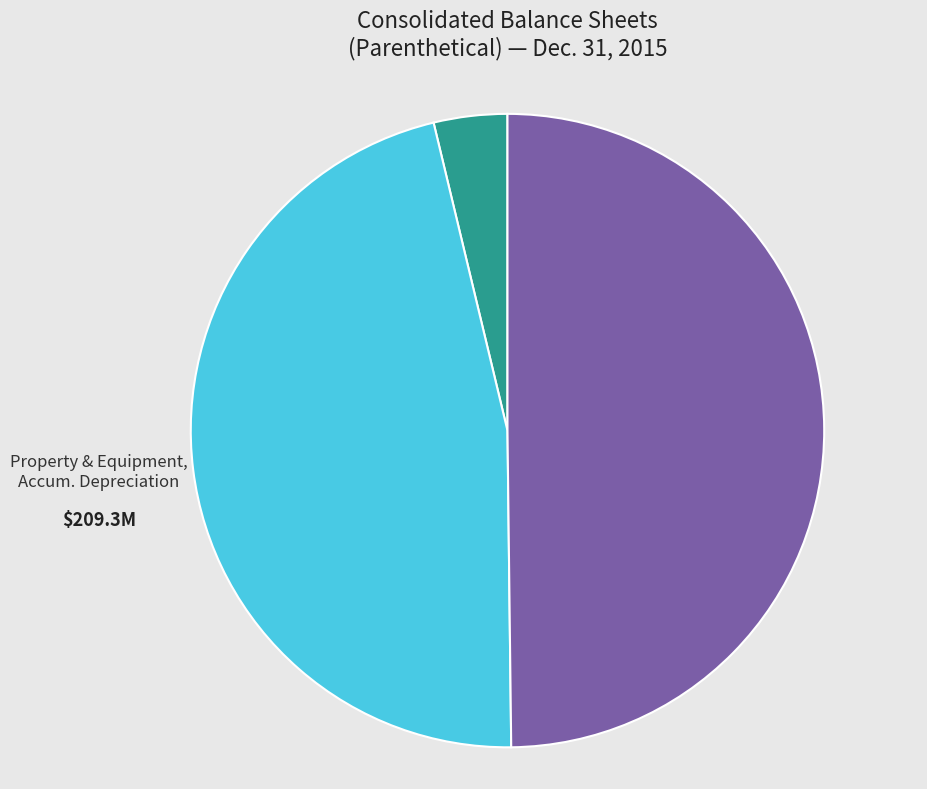

Do Accounts Receivable Allowances and Identifiable Intangible Assets, Accum. Amortization together represent more than half of the pie?

Yes